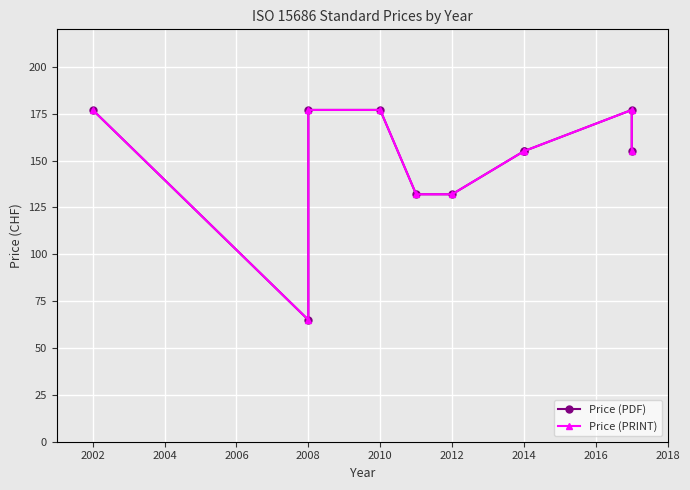

Reading right to left, what are all the values shown in this chart?

Price (PDF): 155	177	155	155	132	132	177	177	65	177
Price (PRINT): 155	177	155	155	132	132	177	177	65	177